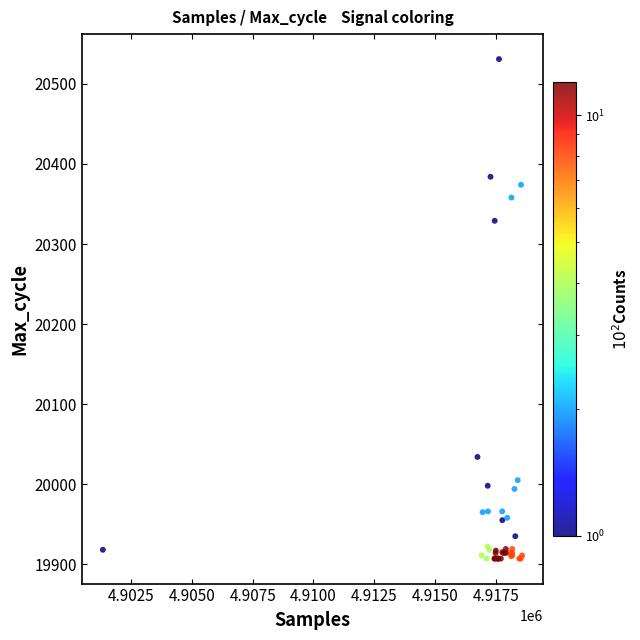

What Y value in the scatter plot is closest to 20219?

20329